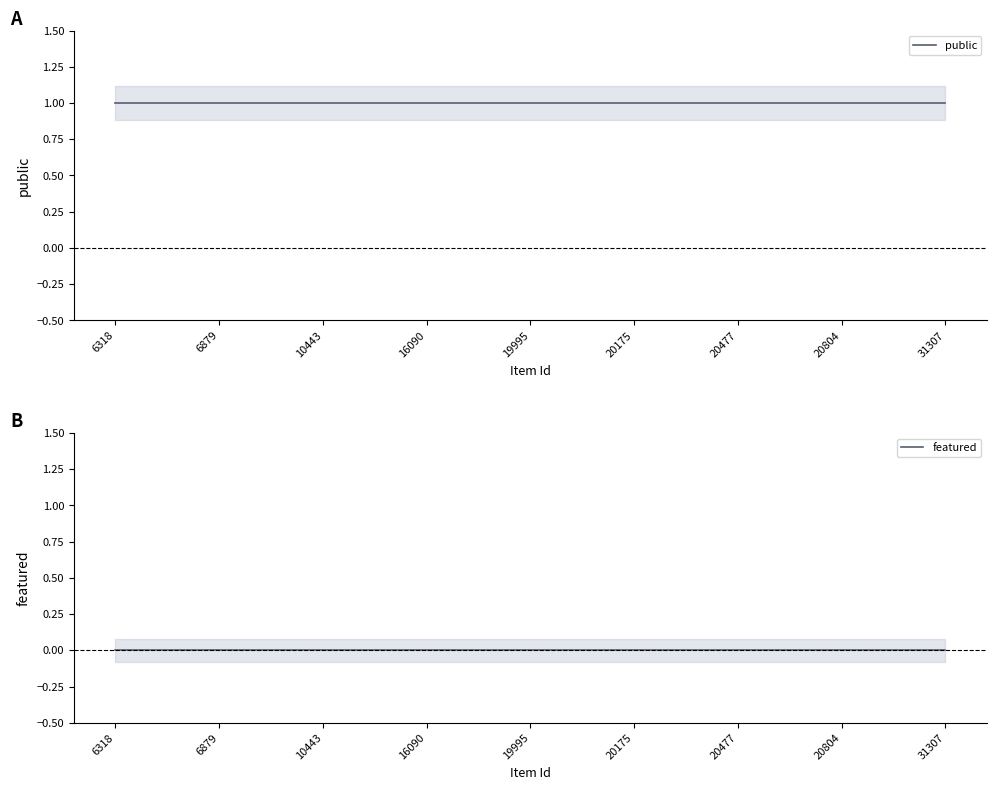

Which series has the largest range (max minus min)?

public